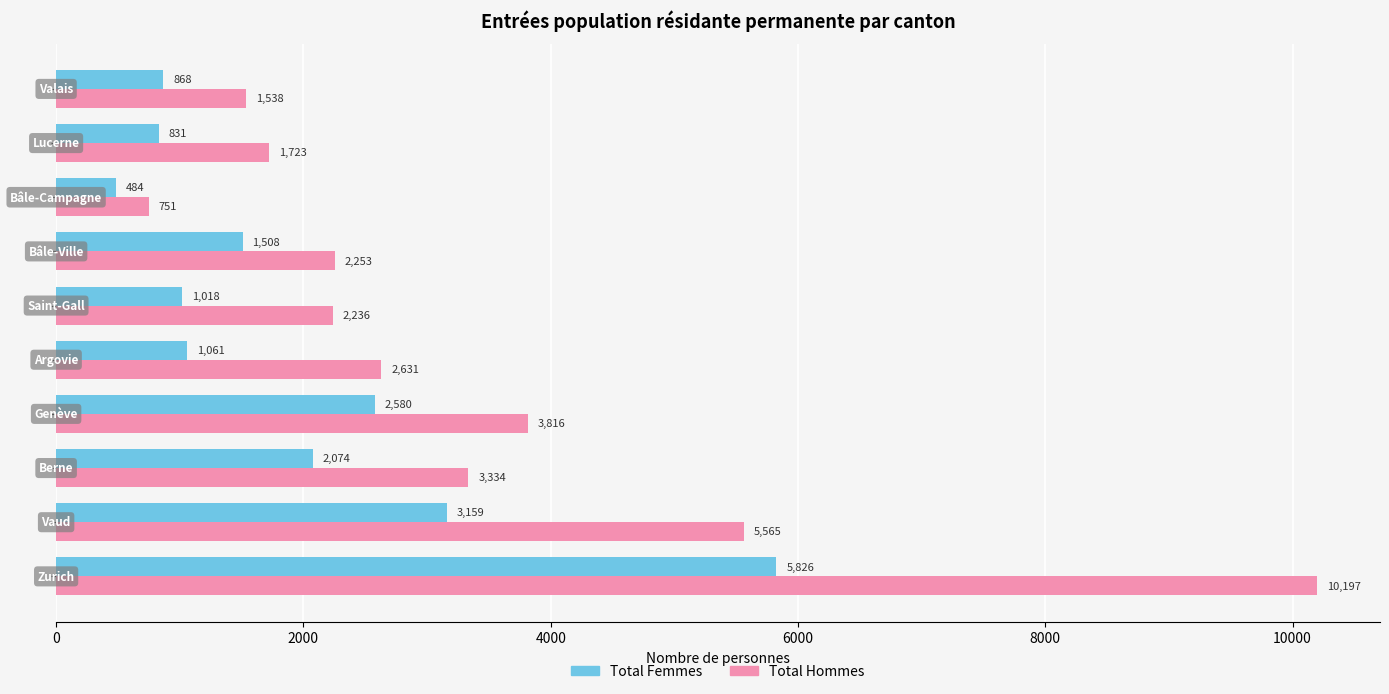

List the series in order of their overall mean, lowest first.

Total Femmes, Total Hommes